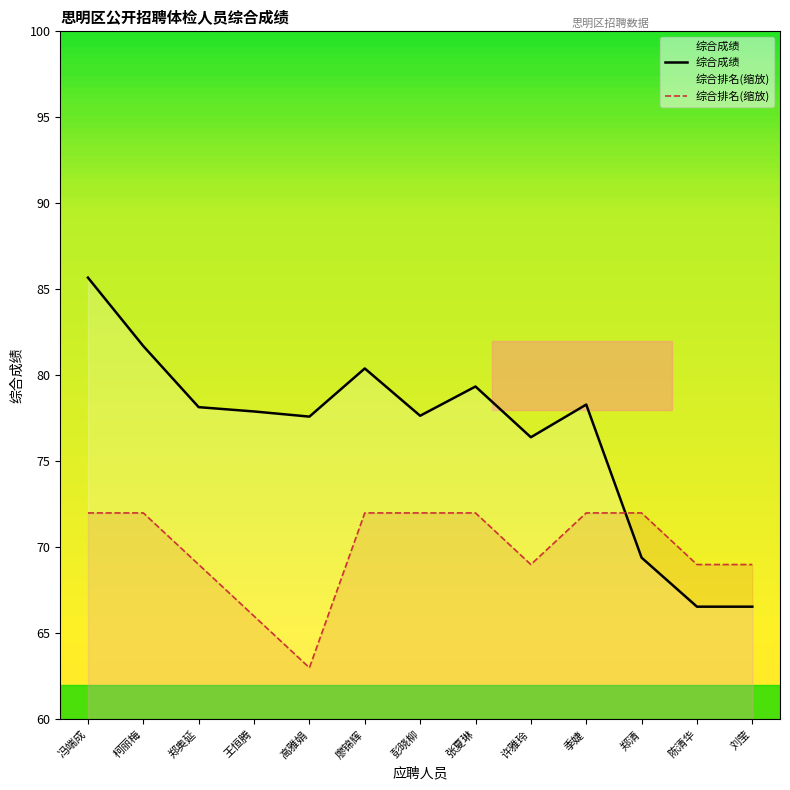

What is the difference between the maximum and minimum values in the 综合成绩 series?

19.1